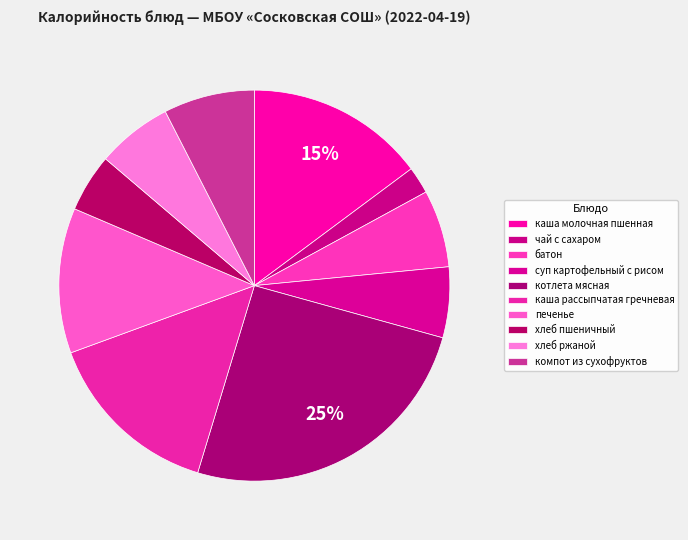

How much of the chart is everything except котлета мясная?

74.6%